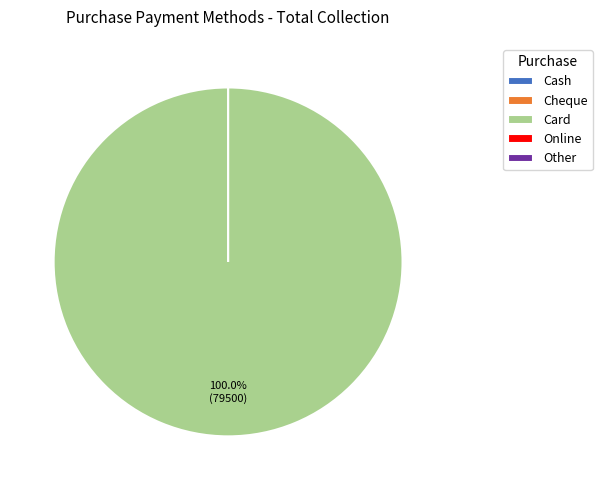

How many slices are in this pie chart?

5